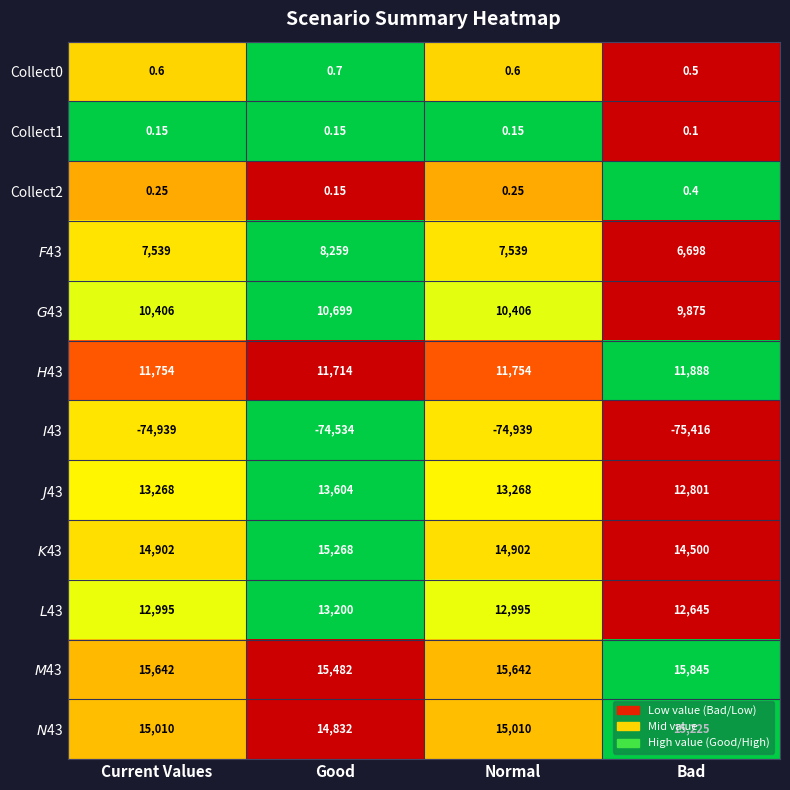

At which category does the chart reach its peak across all series?

Bad